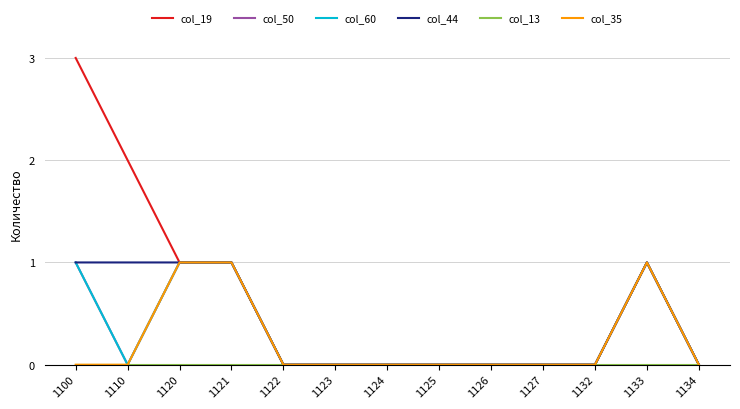

How many lines are shown in the chart?

6